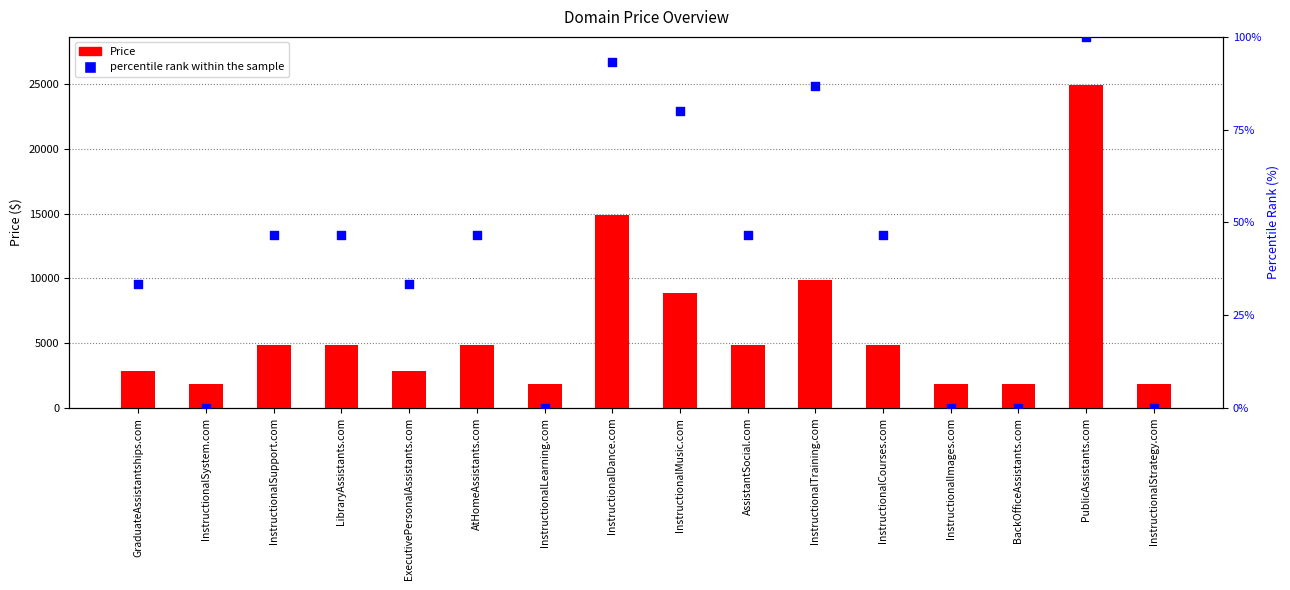

Which series has the largest Y range (max minus min)?

Price